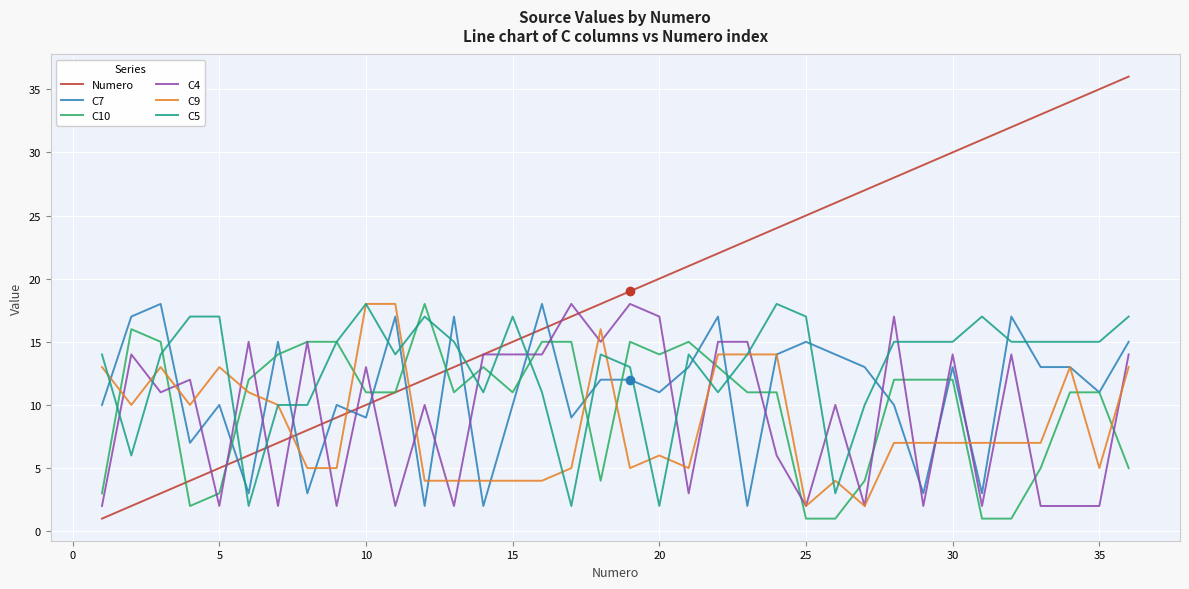

Which series ends up on top after the final intersection of C5 and C4?

C5